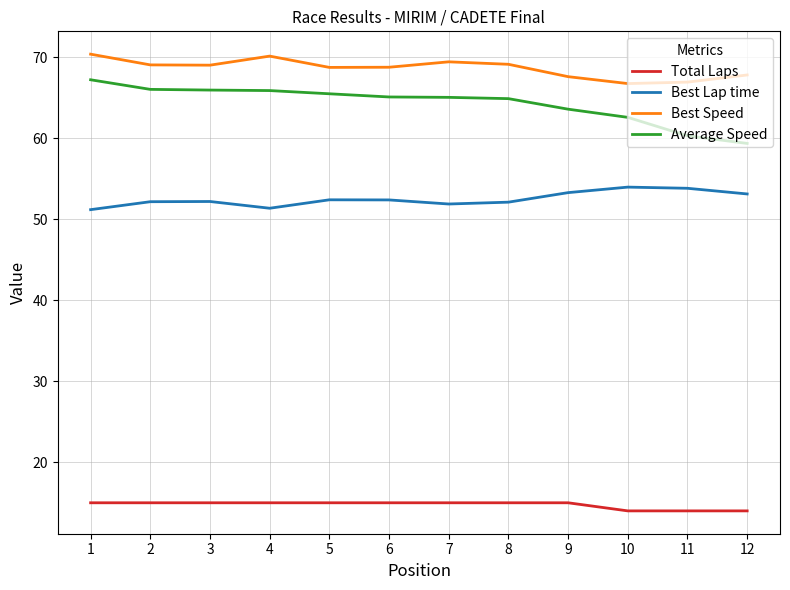

What is the highest value of the Best Speed series?

70.4